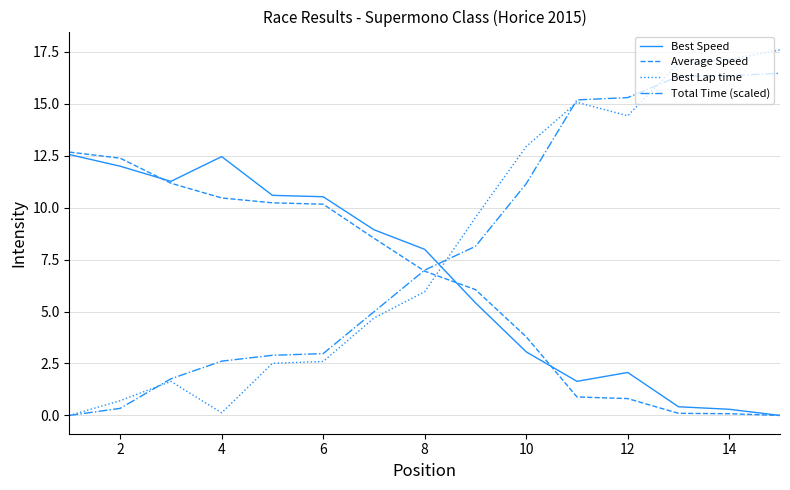

Which series has the largest range (max minus min)?

Best Lap time